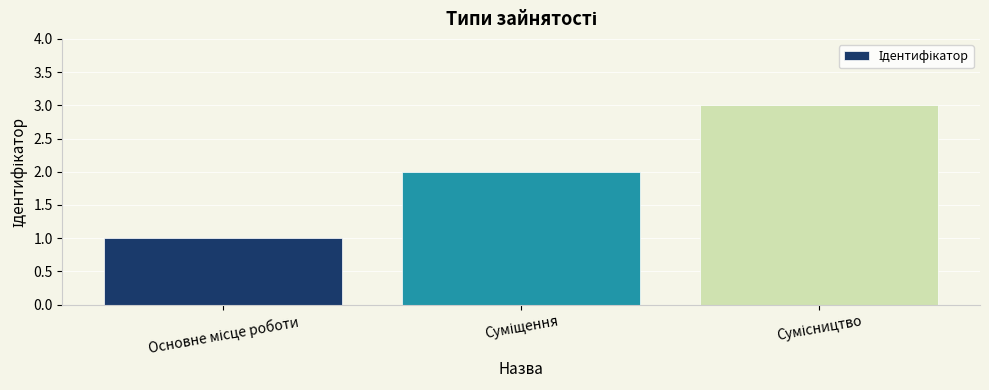

What is the greatest value displayed?

3